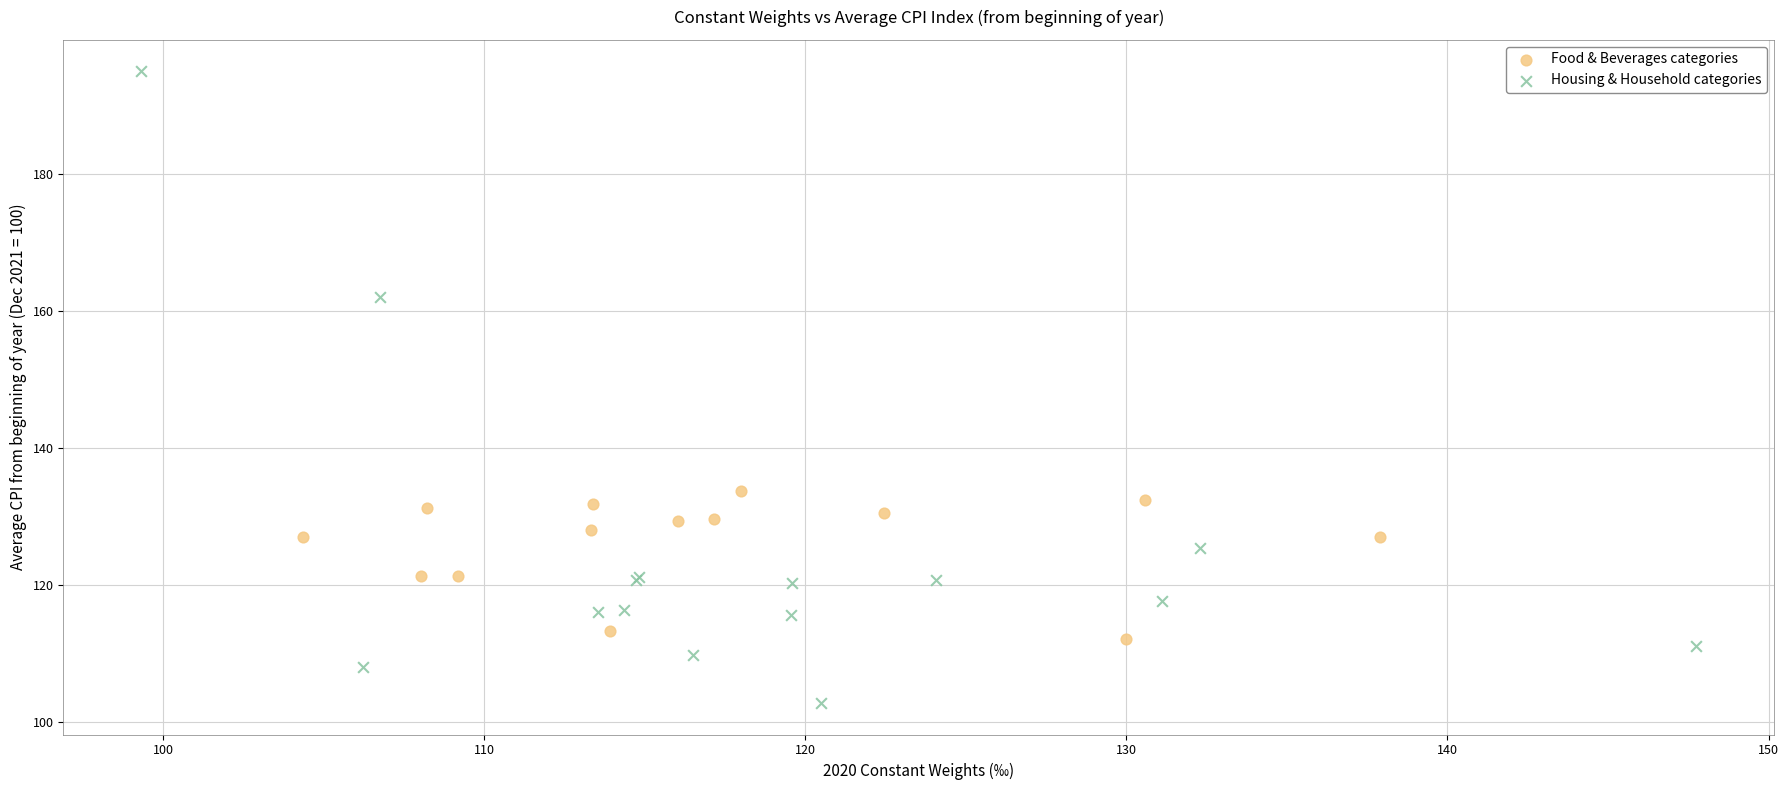

Which series contains the lowest Y value?

Housing & Household categories